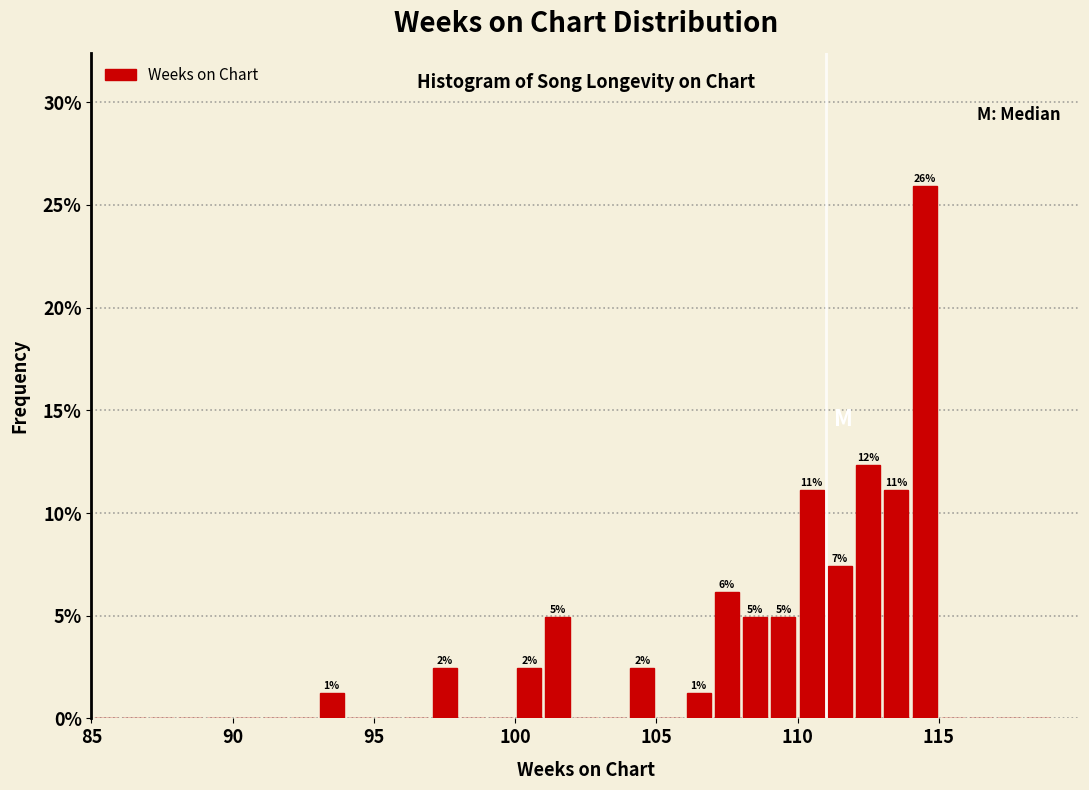

Read against the x-axis, roughly where is the centre of the tallest bar?

114.5